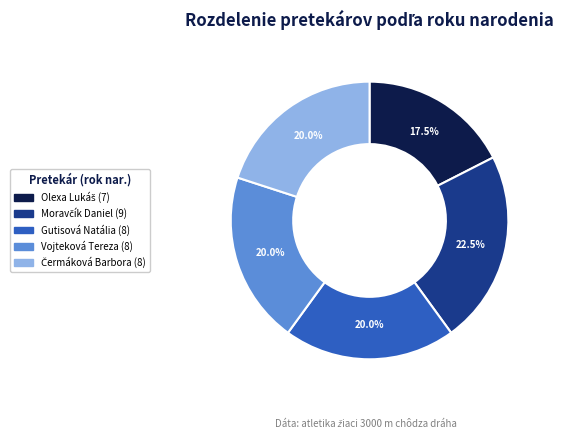

Is there a majority slice in this chart?

No